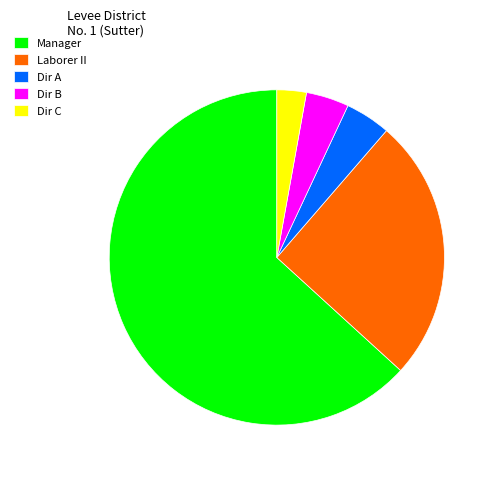

Approximately how many times larger is the value at Dir C compared to Dir A?

0.6